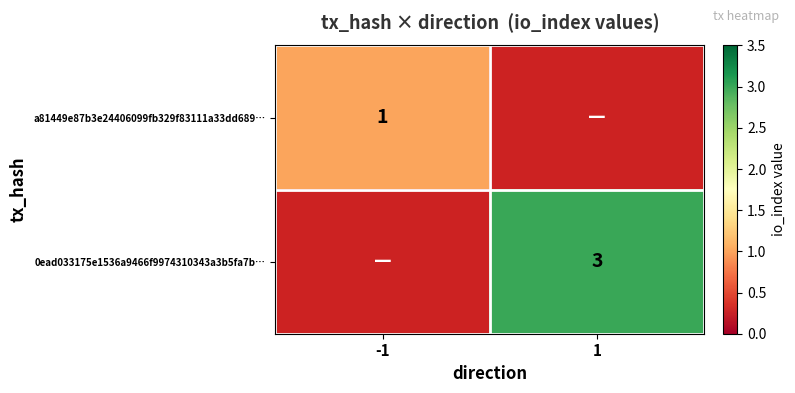

Is it true that 0ead033175e1536a9466f9974310343a3b5fa7b… equals 3 at 1?

True